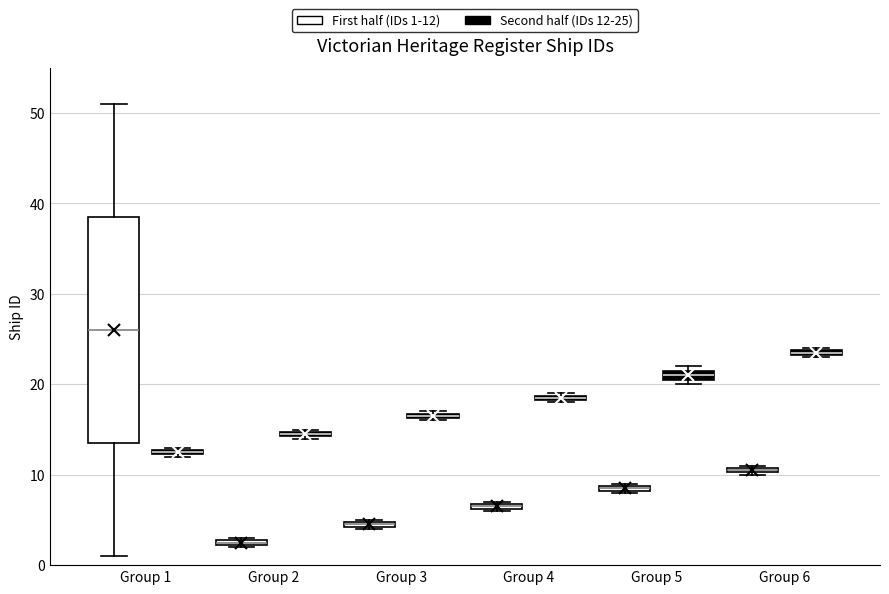

Which box is the tallest, from its lower edge to its upper edge?

Group 1 (First half (IDs 1-12))